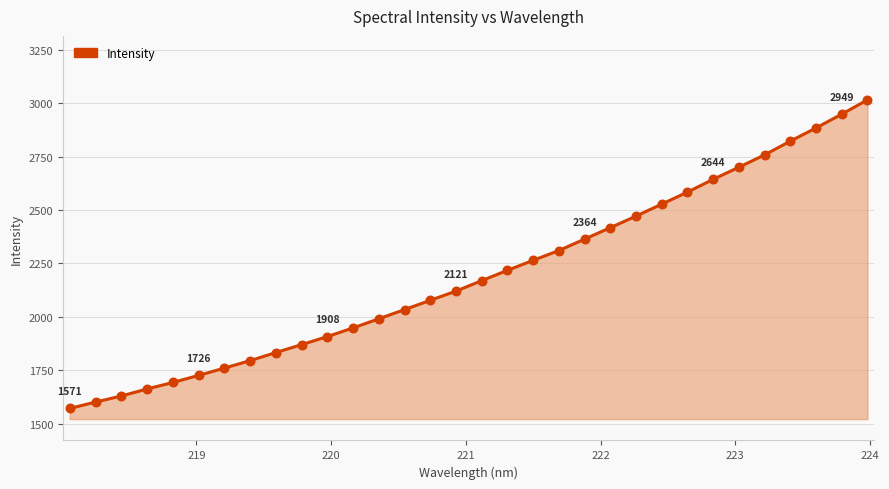

What is the difference between the maximum and minimum values?

1444.9